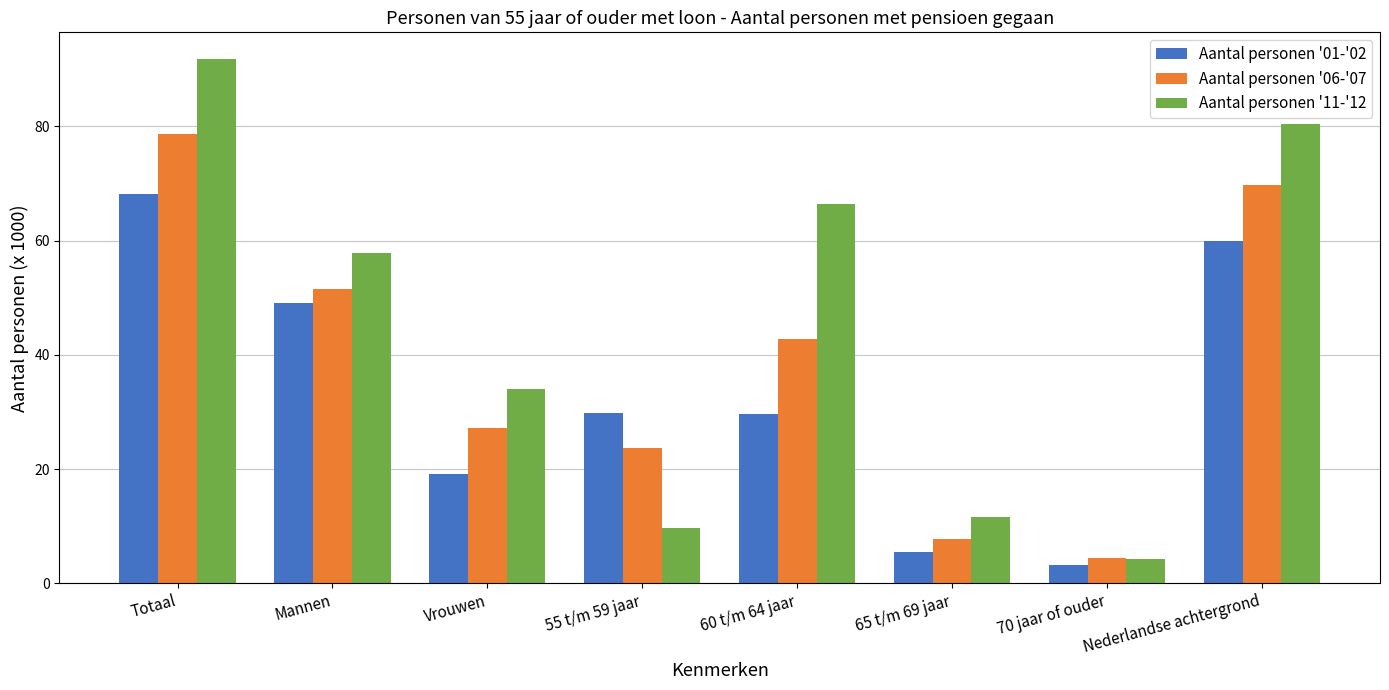

Which category has the highest value in the Aantal personen '11-'12 series?

Totaal